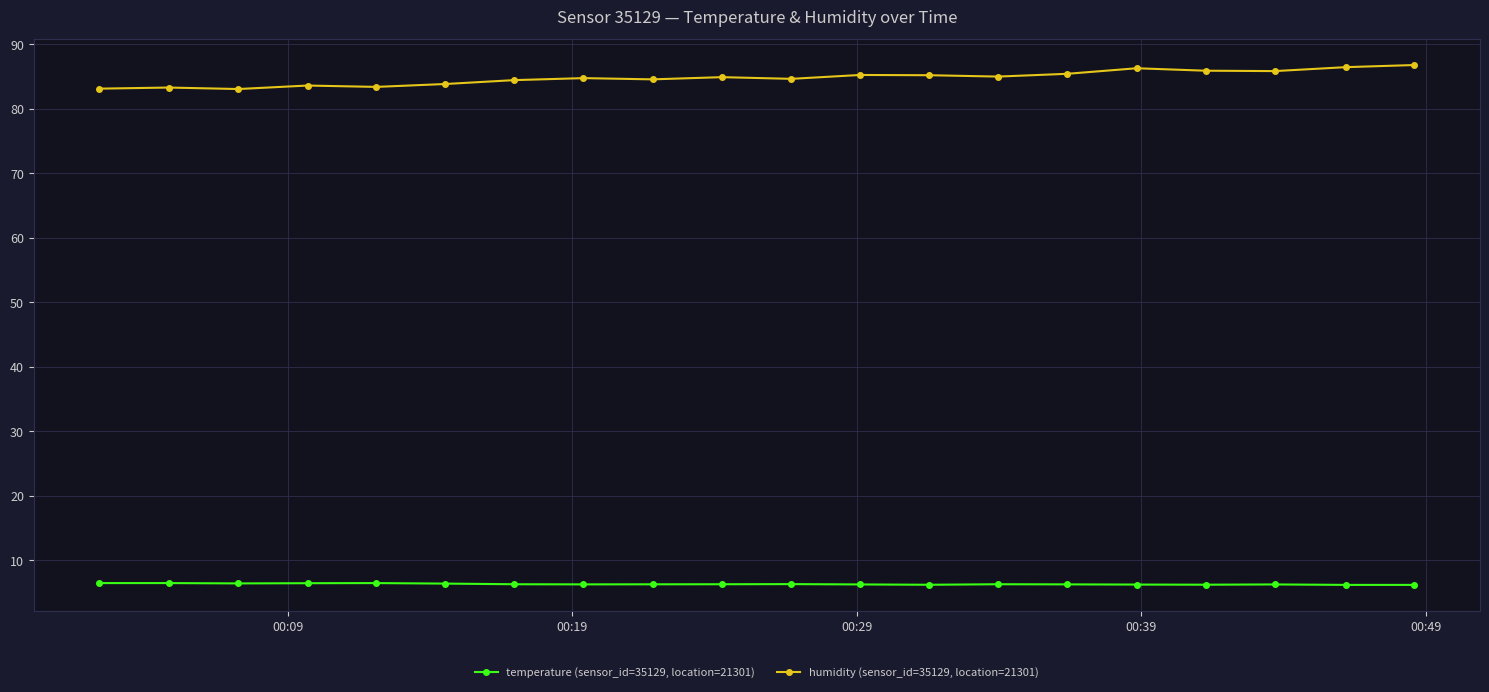

Which series has the largest total across all categories?

humidity (sensor_id=35129, location=21301)